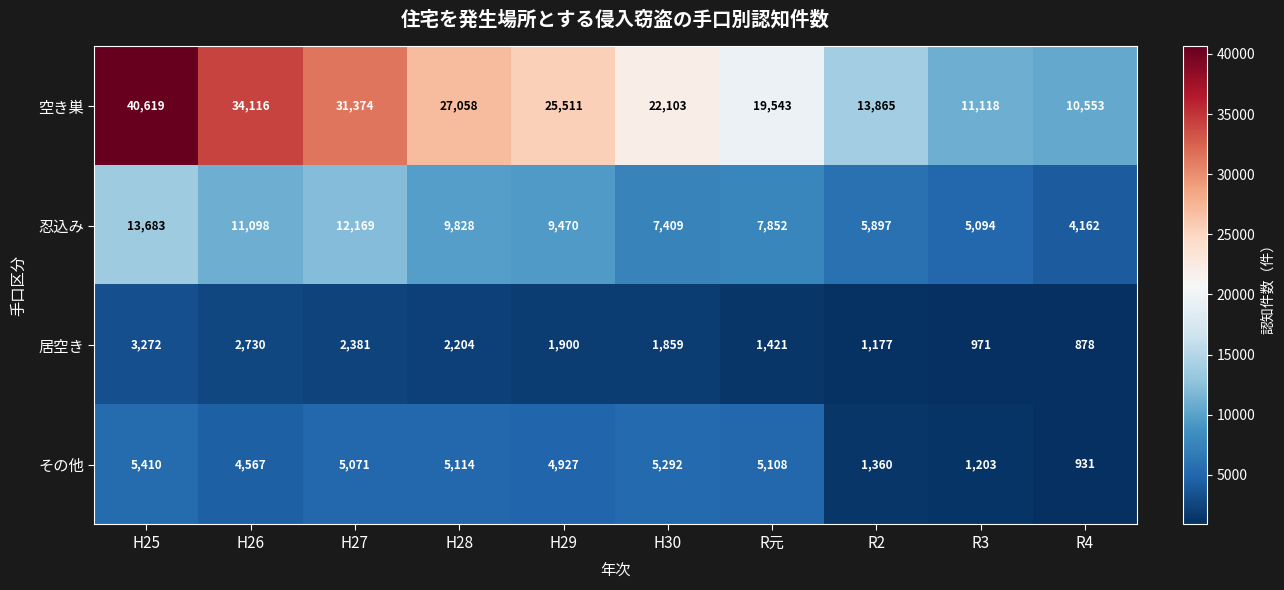

Between H29 and R3, which series saw the biggest shift?

空き巣